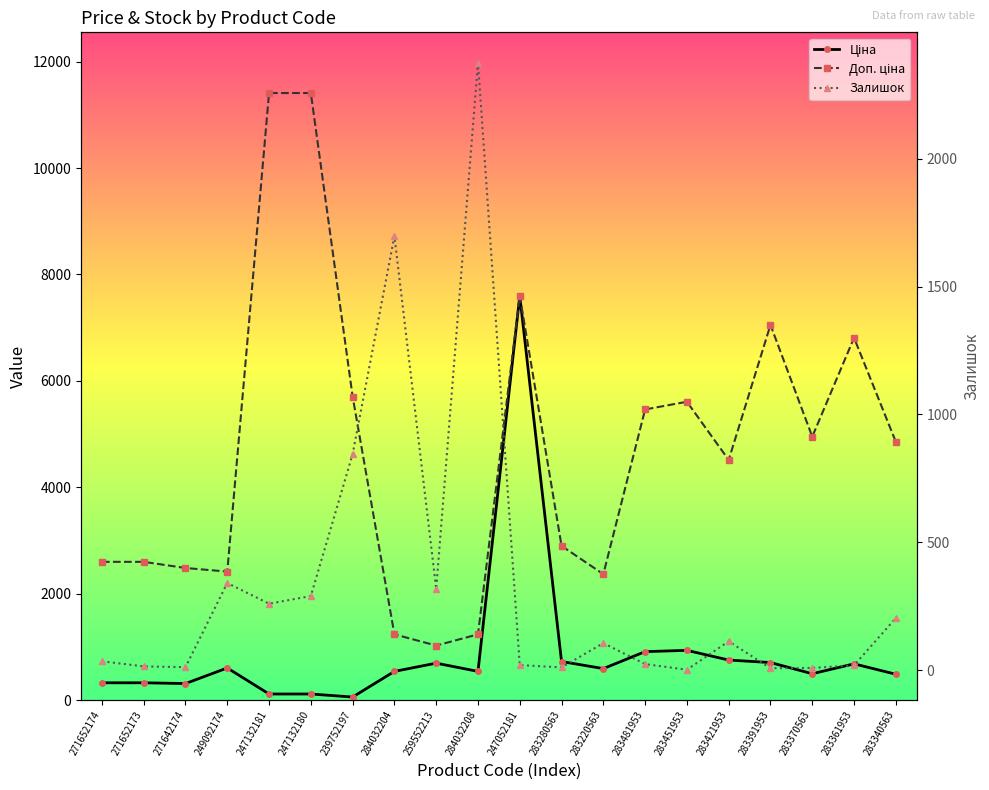

What is the value of the Ціна point at the 3rd from the left?

310.3